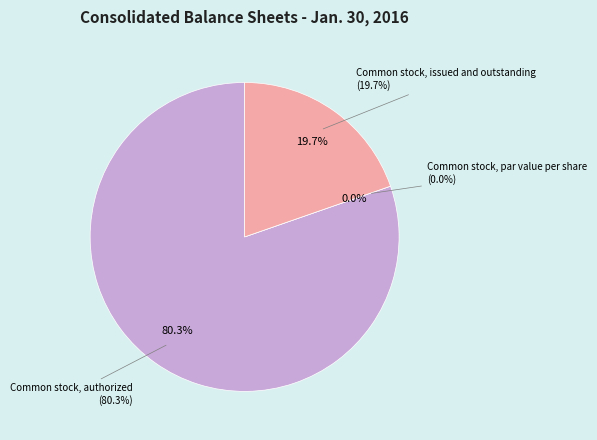

Does Common stock, par value per share account for over 50% of the chart?

No